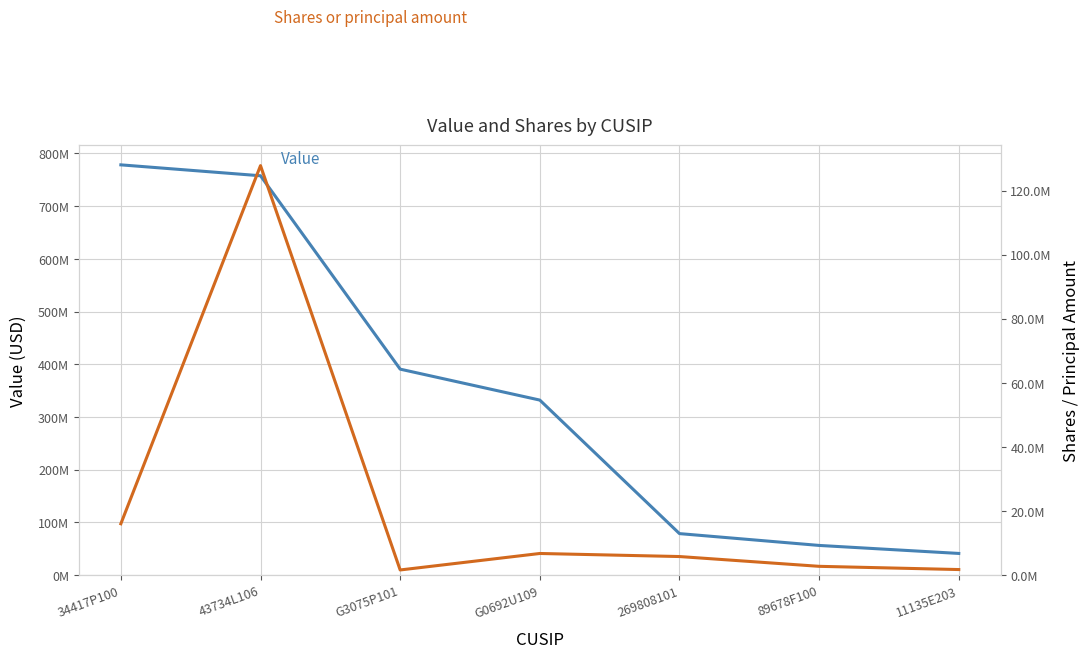

True or false: Shares or principal amount and Value intersect in this chart.

False